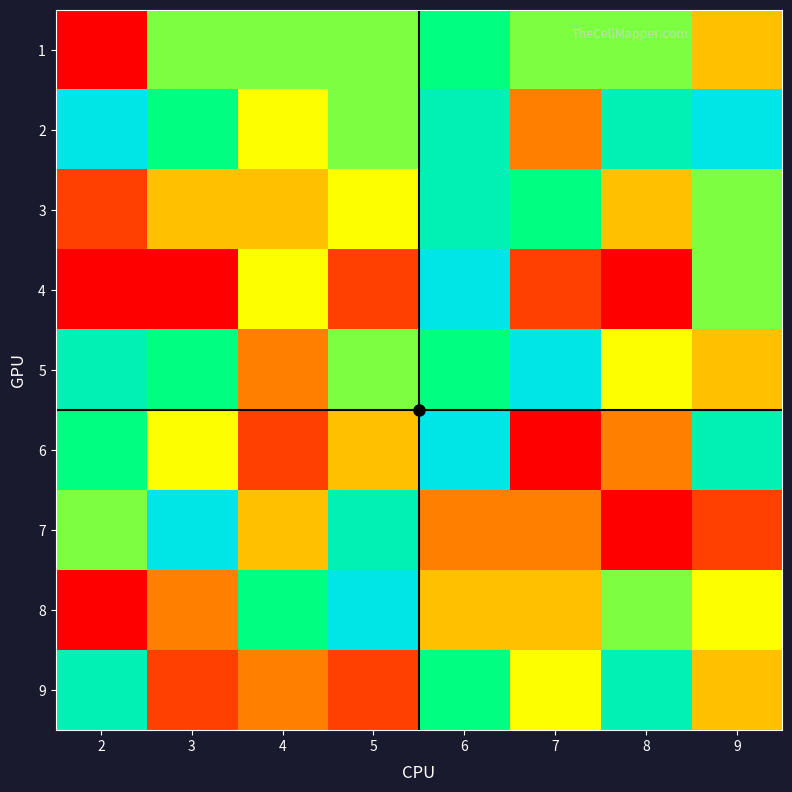

Which has a higher value, 5 or 3?

5